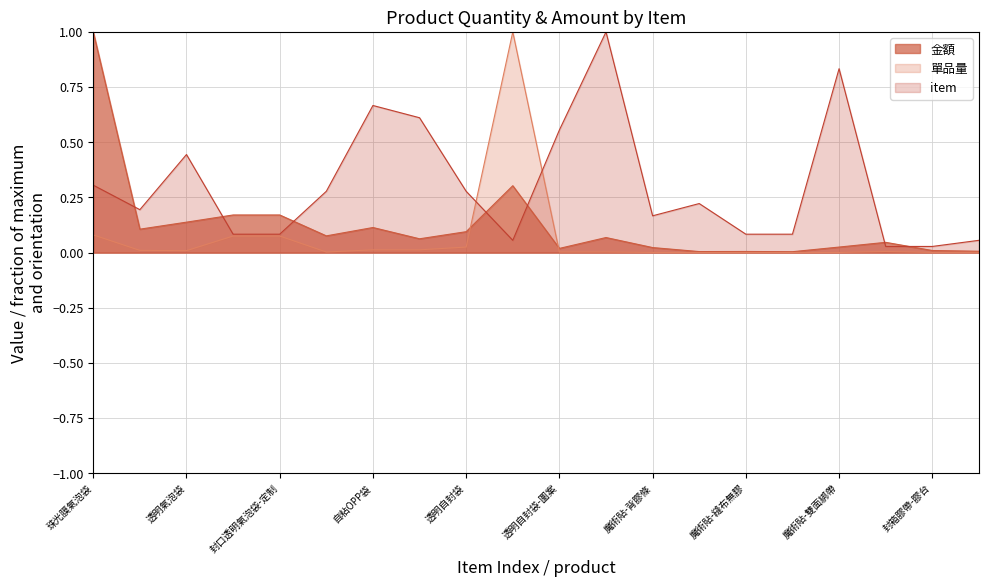

In 單品量, how many points are lower than both neighbors (excluding endpoints)?

5